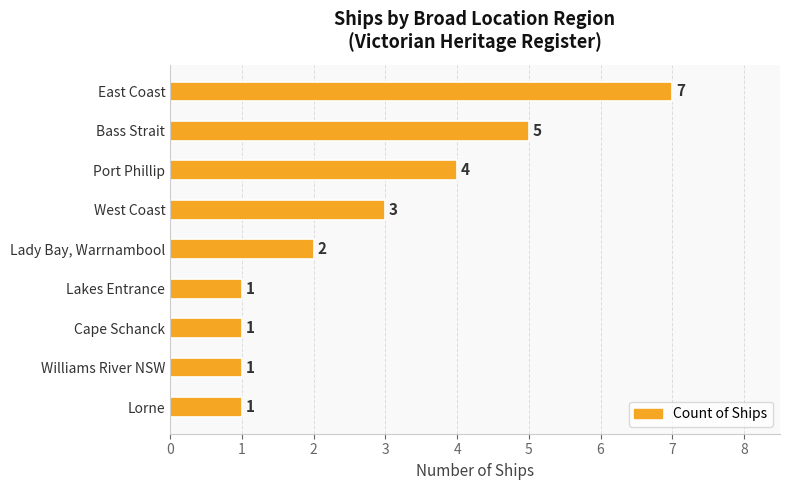

What is the sum of all values?

25